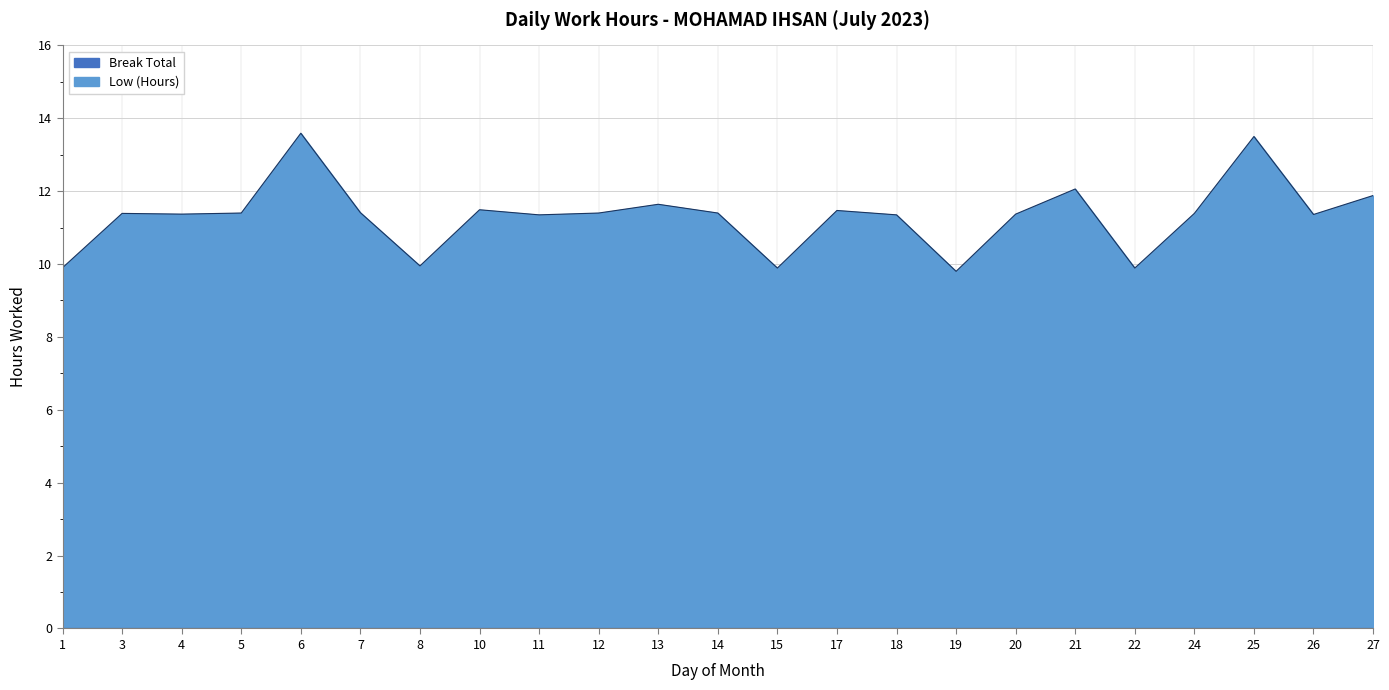

What is the change in value from 12 to 17?

+0.1